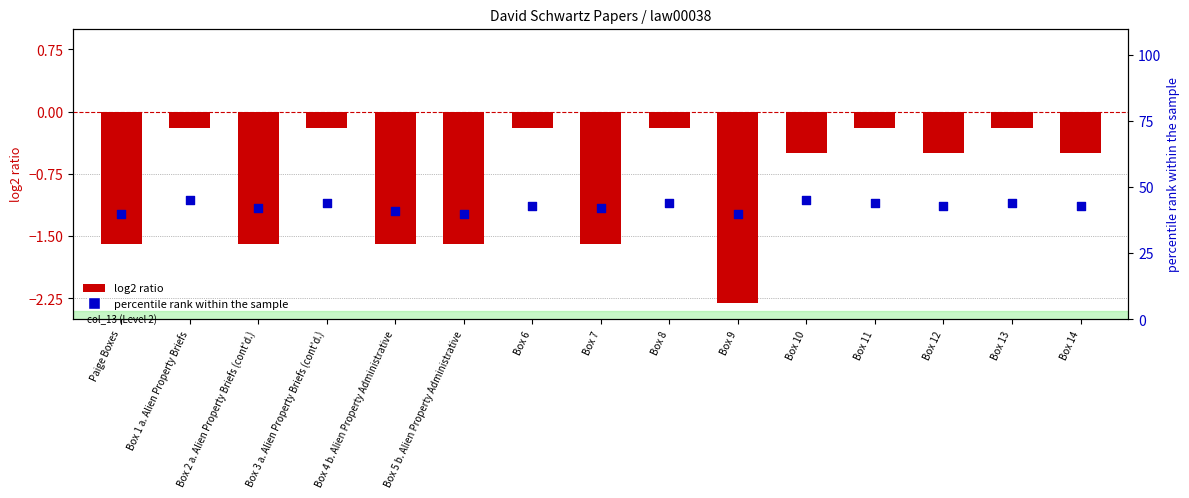

What are all the series names shown in the legend?

log2 ratio, percentile rank within the sample